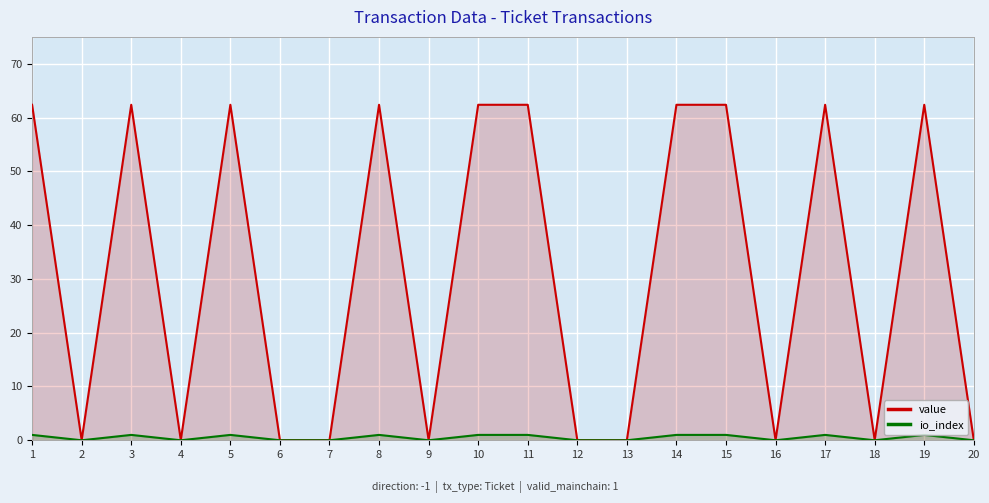

Reading right to left, what are all the values shown in this chart?

value: 0.0	62.4	0.0	62.4	0.0	62.4	62.4	0.0	0.0	62.4	62.4	0.0	62.4	0.0	0.0	62.4	0.0	62.4	0.0	62.4
io_index: 0.0	1.0	0.0	1.0	0.0	1.0	1.0	0.0	0.0	1.0	1.0	0.0	1.0	0.0	0.0	1.0	0.0	1.0	0.0	1.0